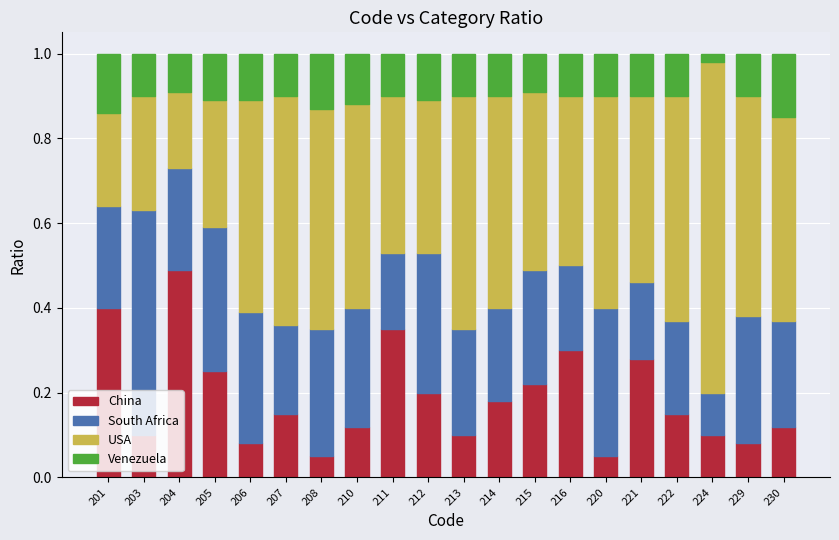

What is the sum of all China values?

3.8